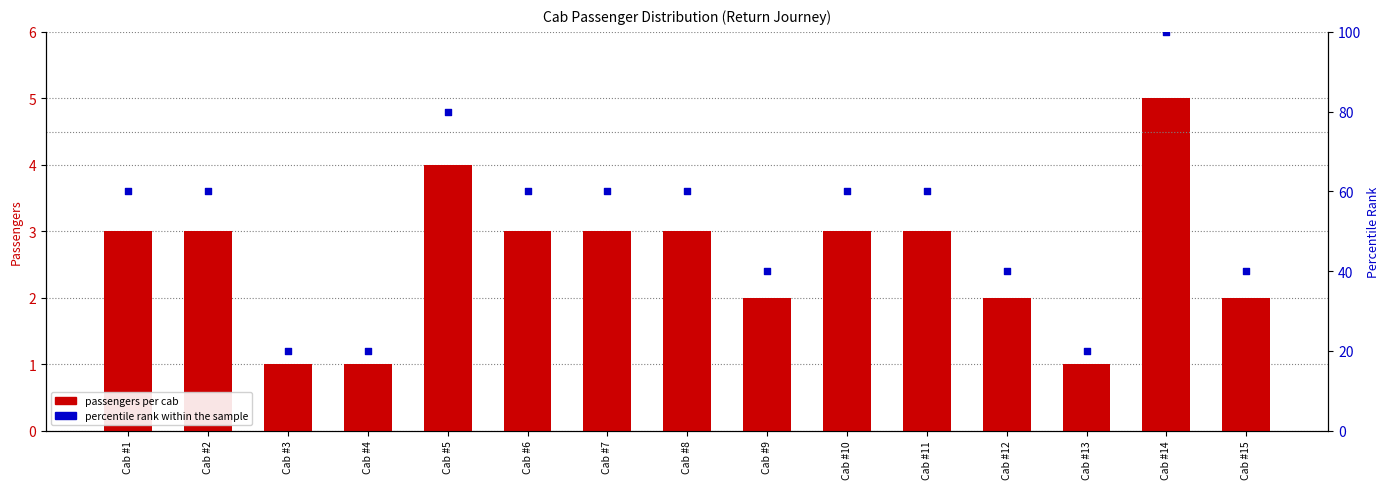

What are all the series names shown in the legend?

passengers per cab, percentile rank within the sample